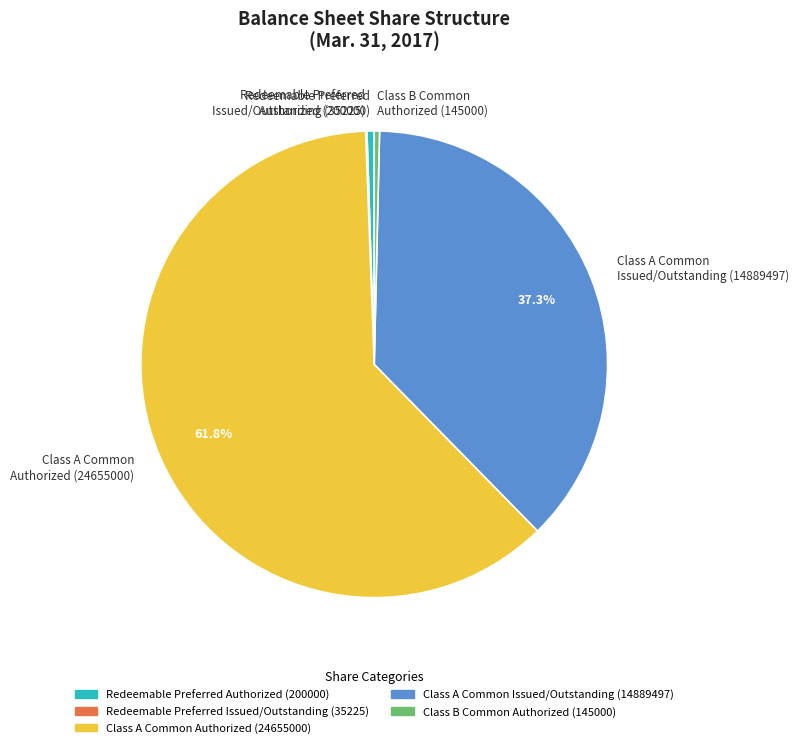

Do Class B Common Authorized (145000) and Redeemable Preferred Authorized (200000) together represent more than half of the pie?

No